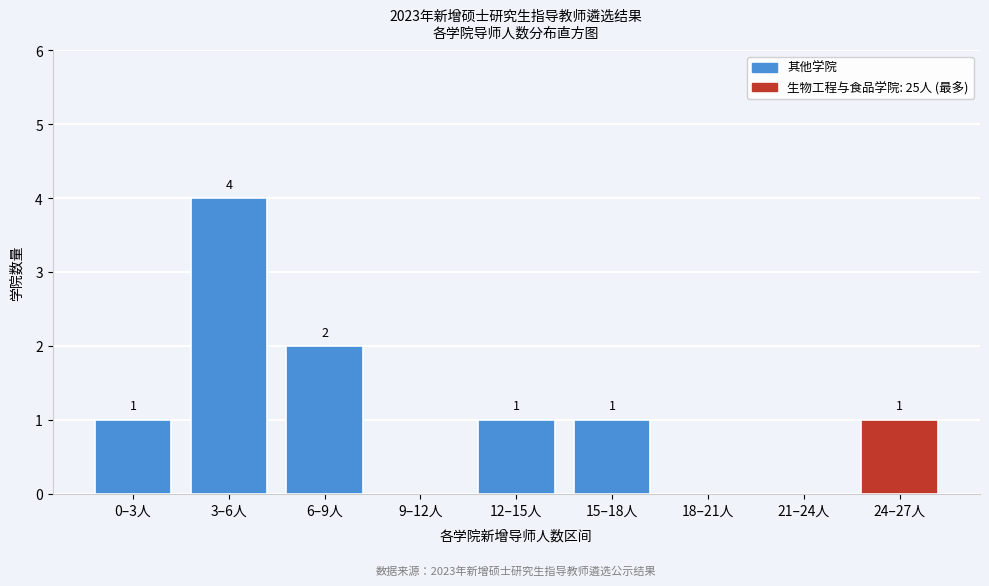

Reading left to right, list all the values displayed in this chart.

0–3人=1	3–6人=4	6–9人=2	9–12人=0	12–15人=1	15–18人=1	18–21人=0	21–24人=0	24–27人=1